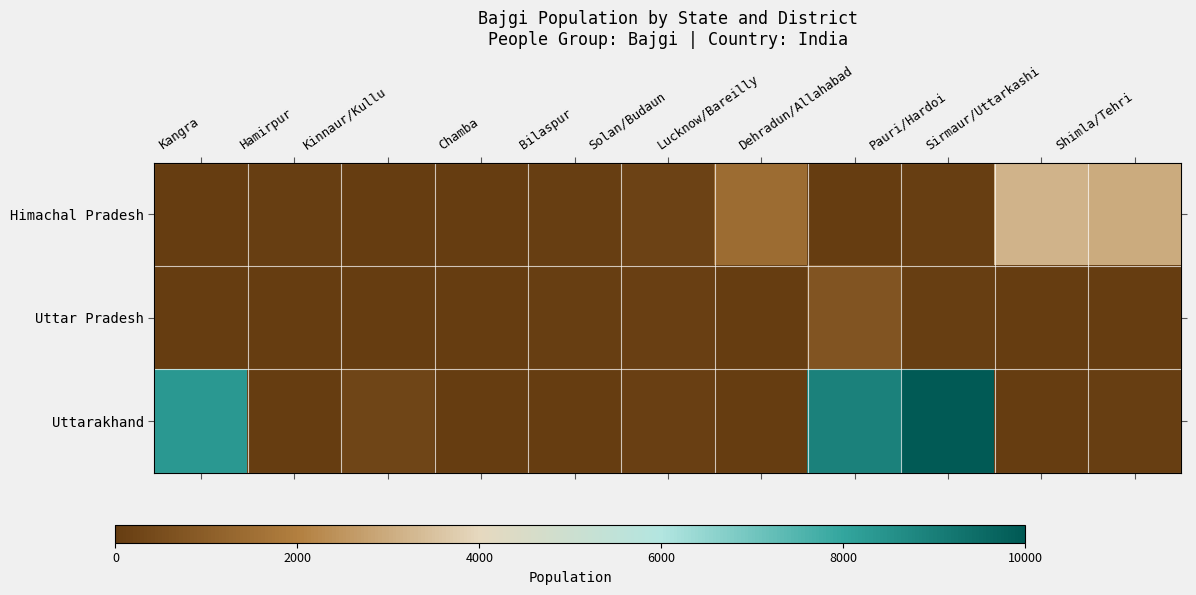

Reading left to right, transcribe all the data shown in this chart.

Himachal Pradesh: Kangra=10	Hamirpur=40	Kinnaur/Kullu=10	Chamba=10	Bilaspur=70	Solan/Budaun=180	Lucknow/Bareilly=1410	Dehradun/Allahabad=20	Pauri/Hardoi=40	Sirmaur/Uttarkashi=3200	Shimla/Tehri=2990
Uttar Pradesh: Kangra=10	Hamirpur=10	Kinnaur/Kullu=10	Chamba=10	Bilaspur=70	Solan/Budaun=100	Lucknow/Bareilly=10	Dehradun/Allahabad=720	Pauri/Hardoi=50	Sirmaur/Uttarkashi=10	Shimla/Tehri=10
Uttarakhand: Kangra=8340	Hamirpur=10	Kinnaur/Kullu=250	Chamba=20	Bilaspur=20	Solan/Budaun=110	Lucknow/Bareilly=10	Dehradun/Allahabad=8920	Pauri/Hardoi=9950	Sirmaur/Uttarkashi=20	Shimla/Tehri=40